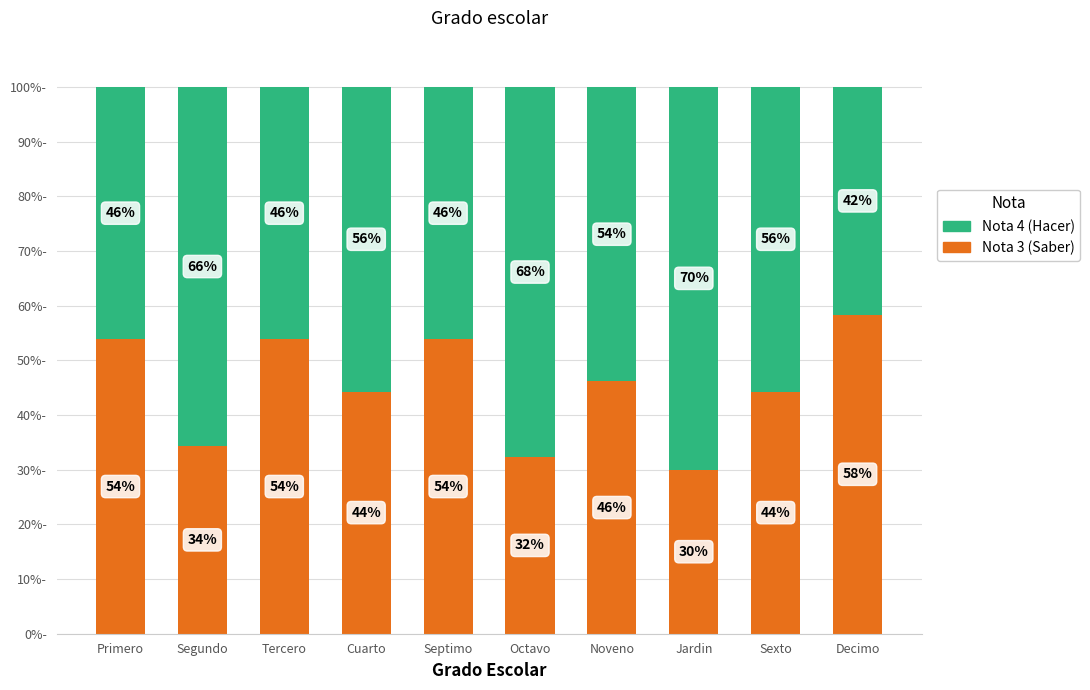

How many data points in Nota 3 (Saber) are less than 46?

5